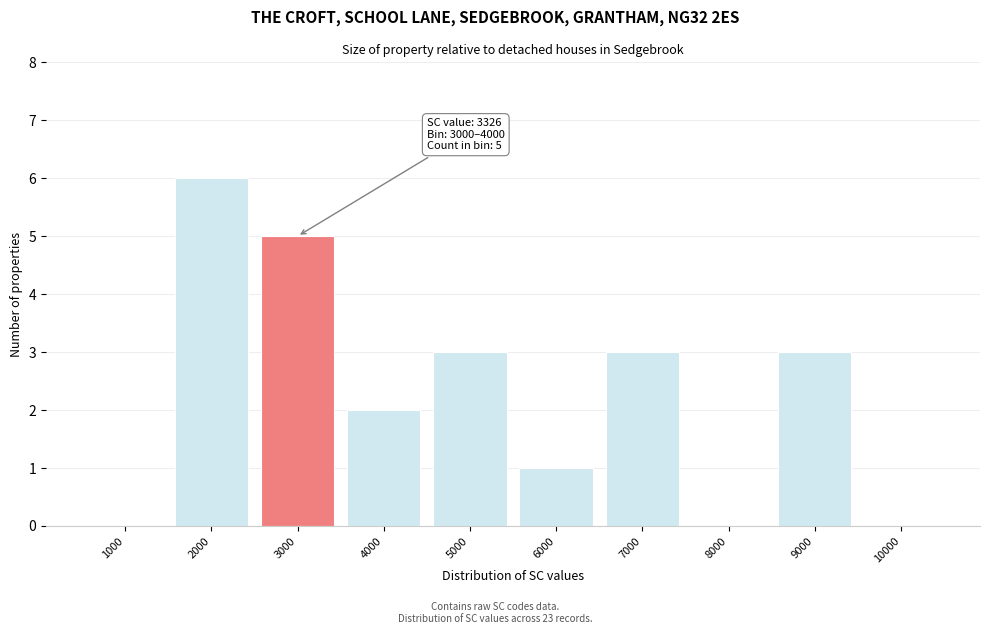

Reading right to left, extract all data points from this chart.

10000=0	9000=3	8000=0	7000=3	6000=1	5000=3	4000=2	3000=5	2000=6	1000=0